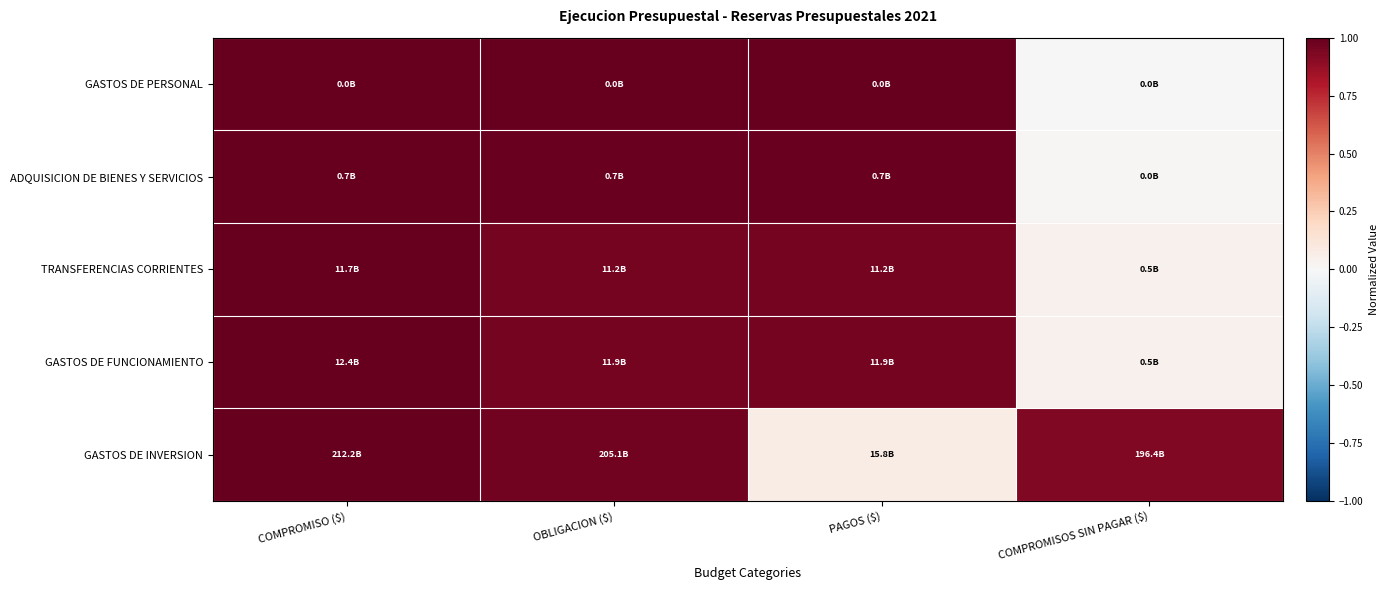

Between OBLIGACION ($) and PAGOS ($), which series saw the biggest shift?

GASTOS DE INVERSION